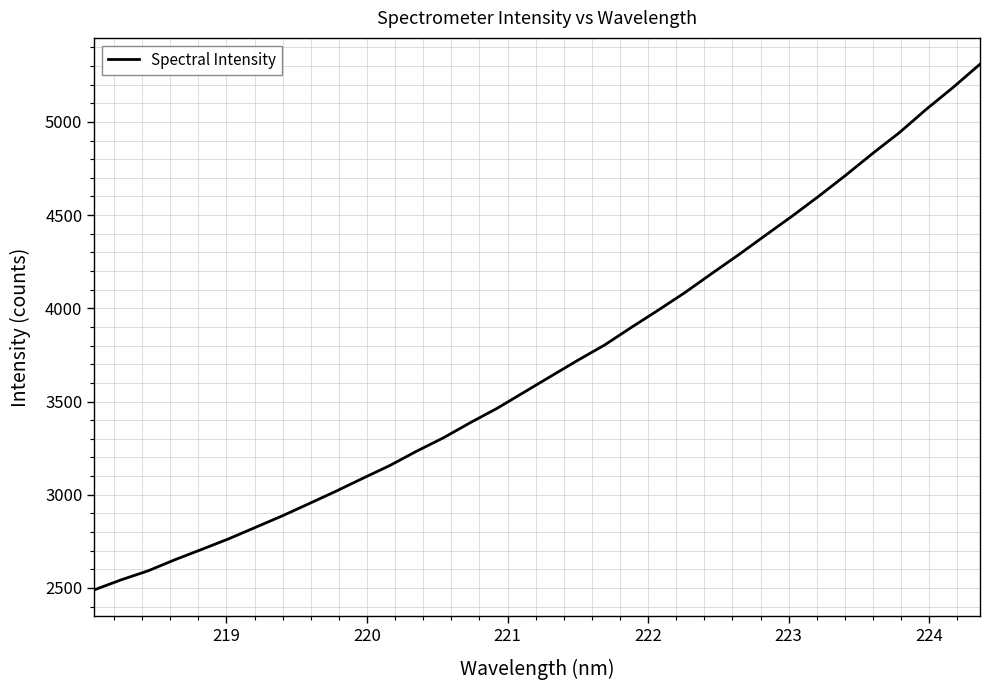

What is the difference between the maximum and minimum values?

2819.9